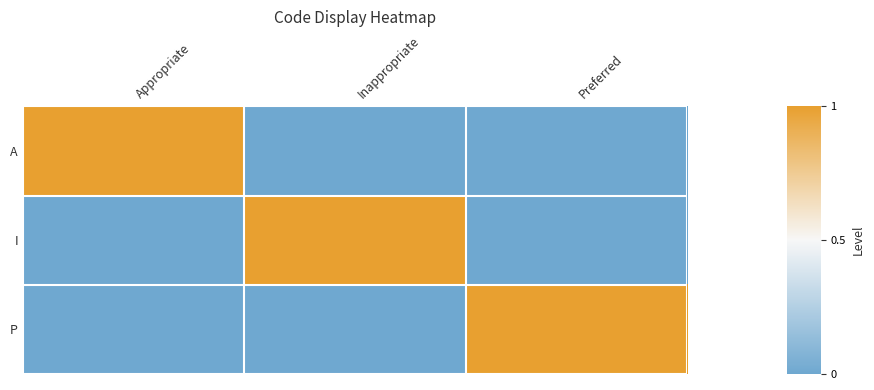

What is the total value across all series at Appropriate?

1